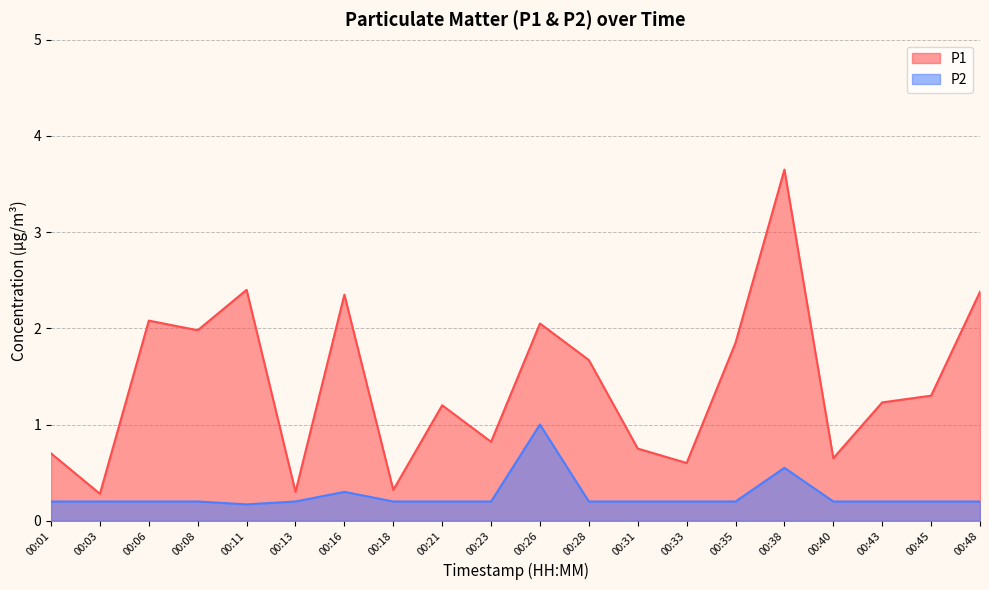

At which label does P1 reach its peak?

00:38